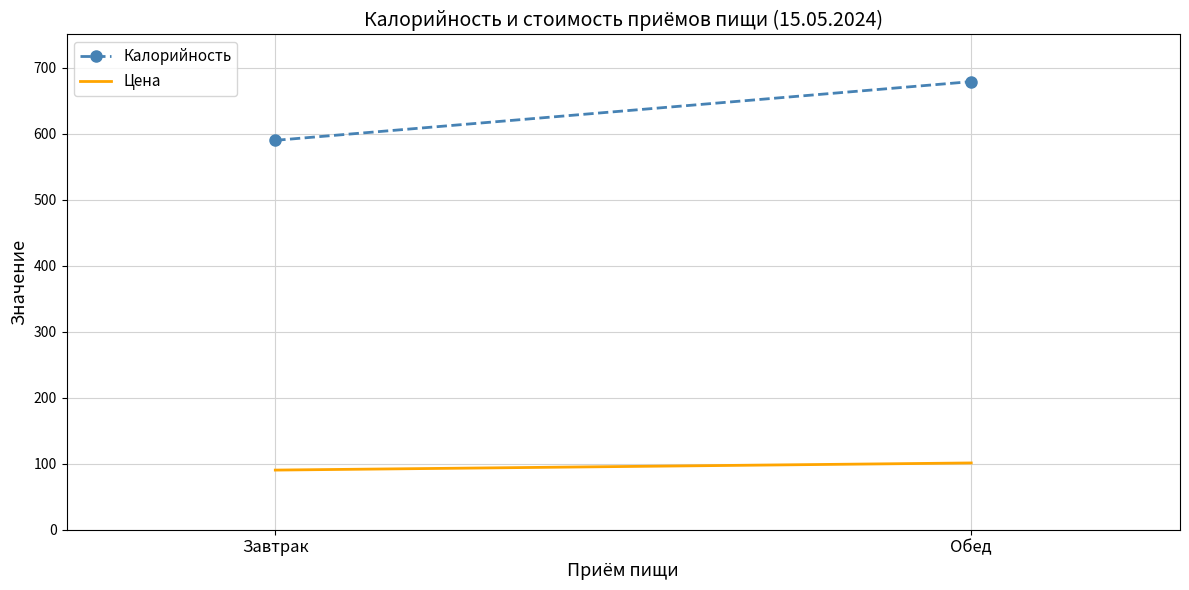

Rank the series by their average value, from highest to lowest.

Калорийность, Цена